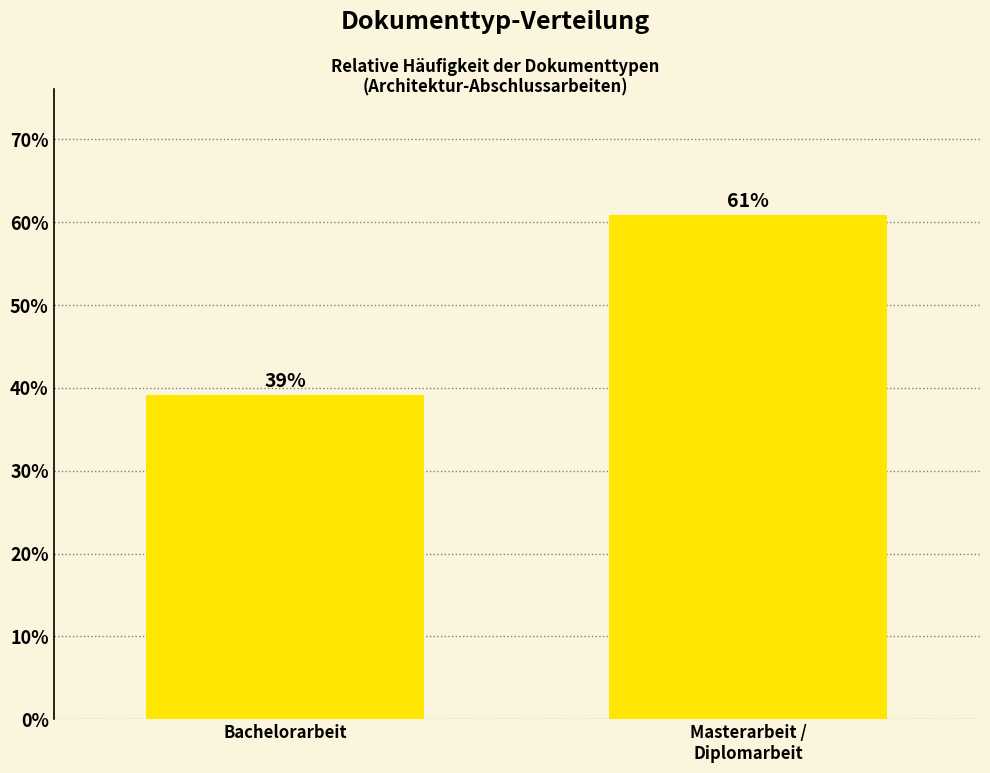

What is the sum of all values?

100.0